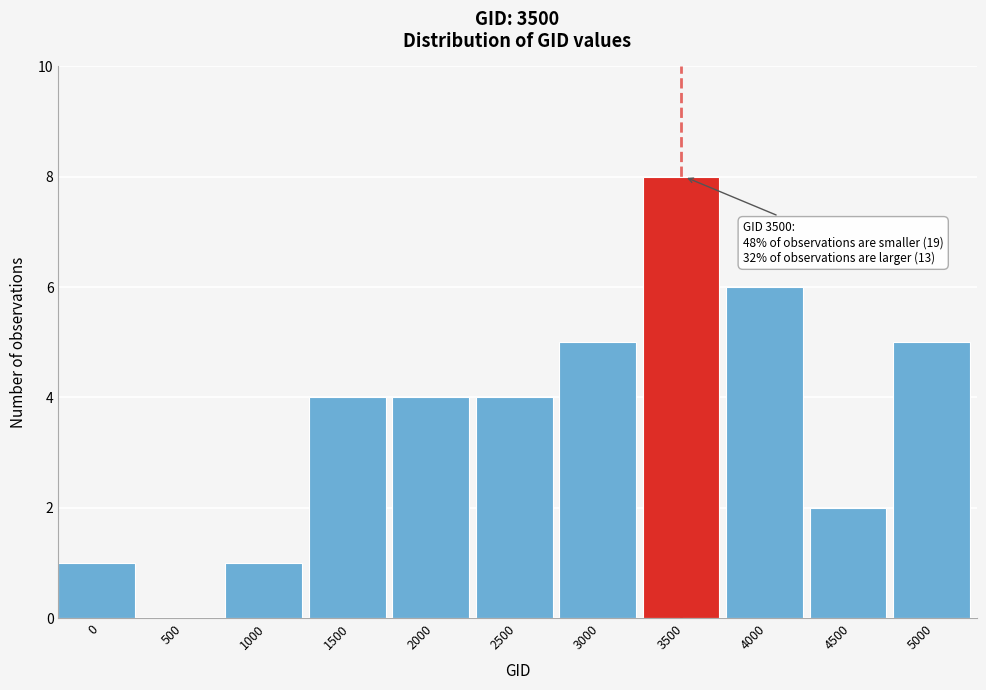

Reading left to right, extract all data points from this chart.

0=1	500=0	1000=1	1500=4	2000=4	2500=4	3000=5	3500=8	4000=6	4500=2	5000=5